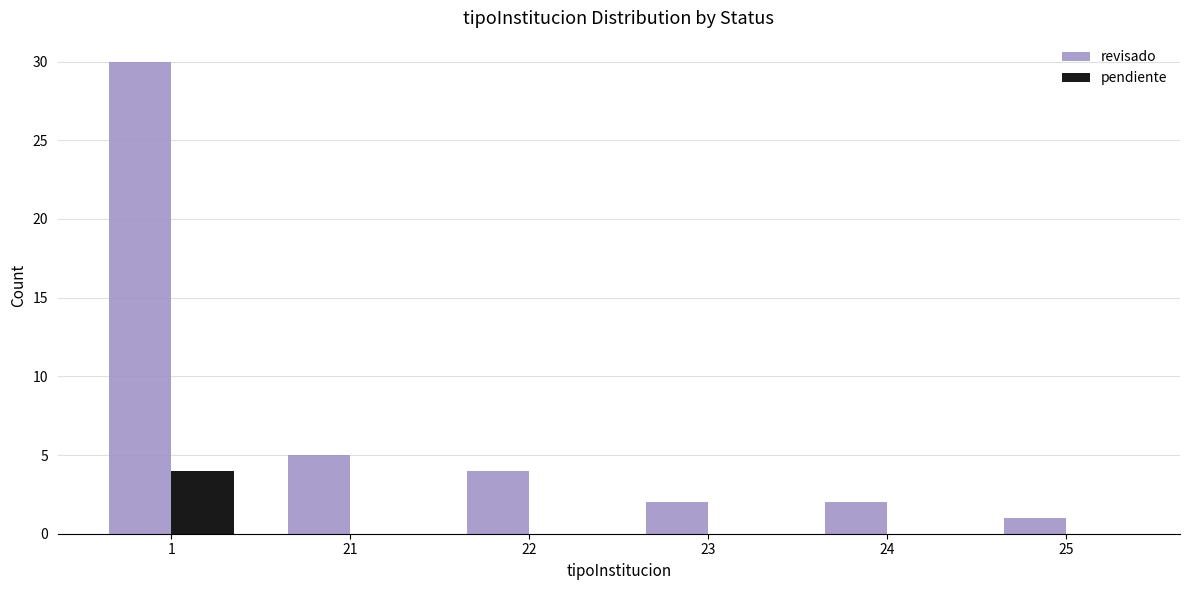

How many groups of bars are there?

6